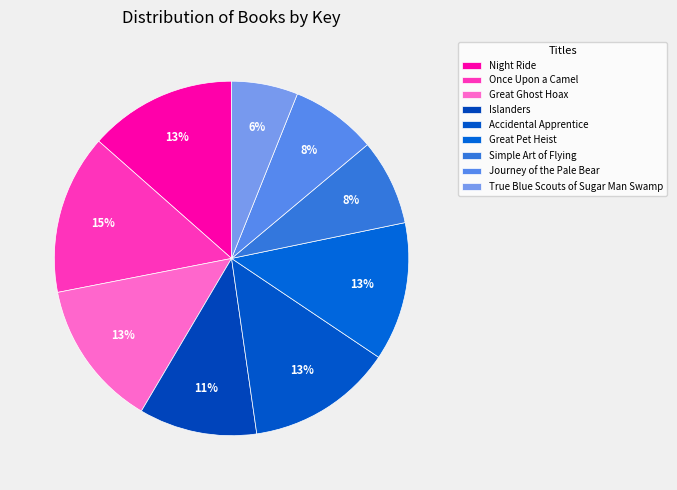

Does Great Ghost Hoax represent more than half of the total?

No